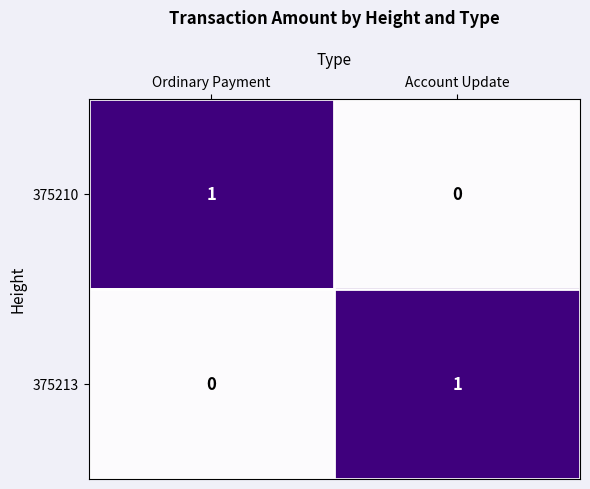

Where is 375213 nearest to the value 0?

Ordinary Payment